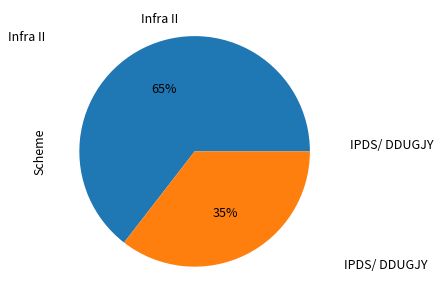

Is it true that IPDS/ DDUGJY is 35% of the pie?

True